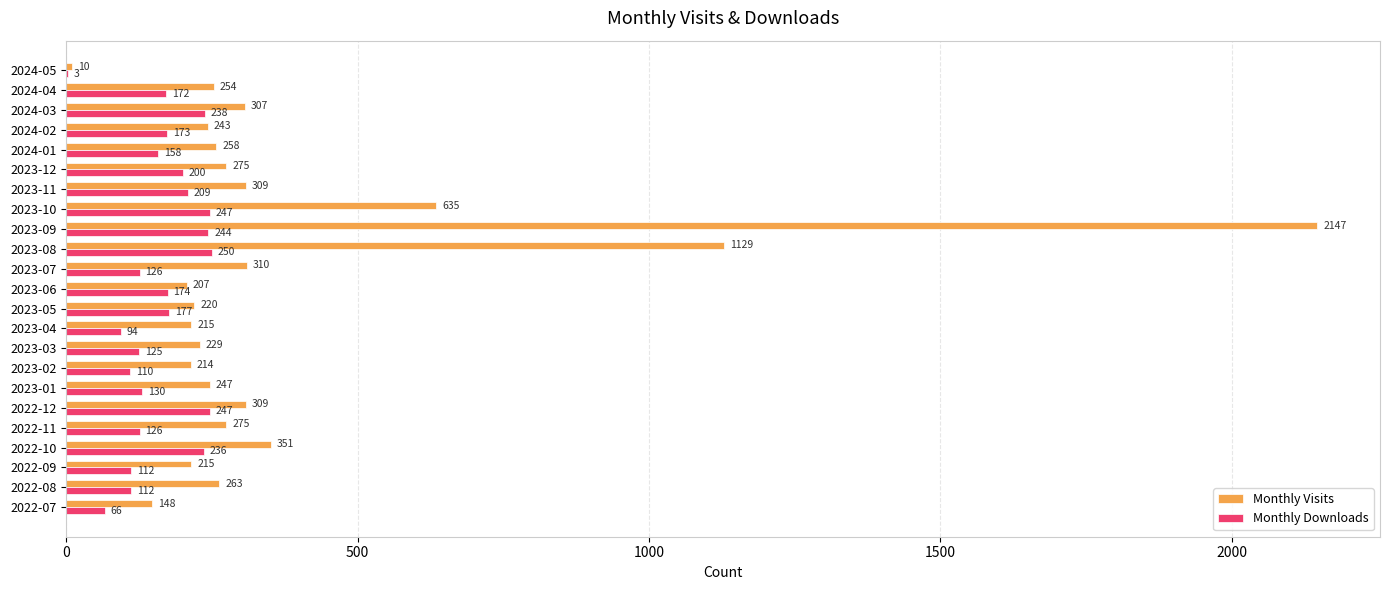

The Monthly Visits series shows 1397 at 2023-09. True or false?

False